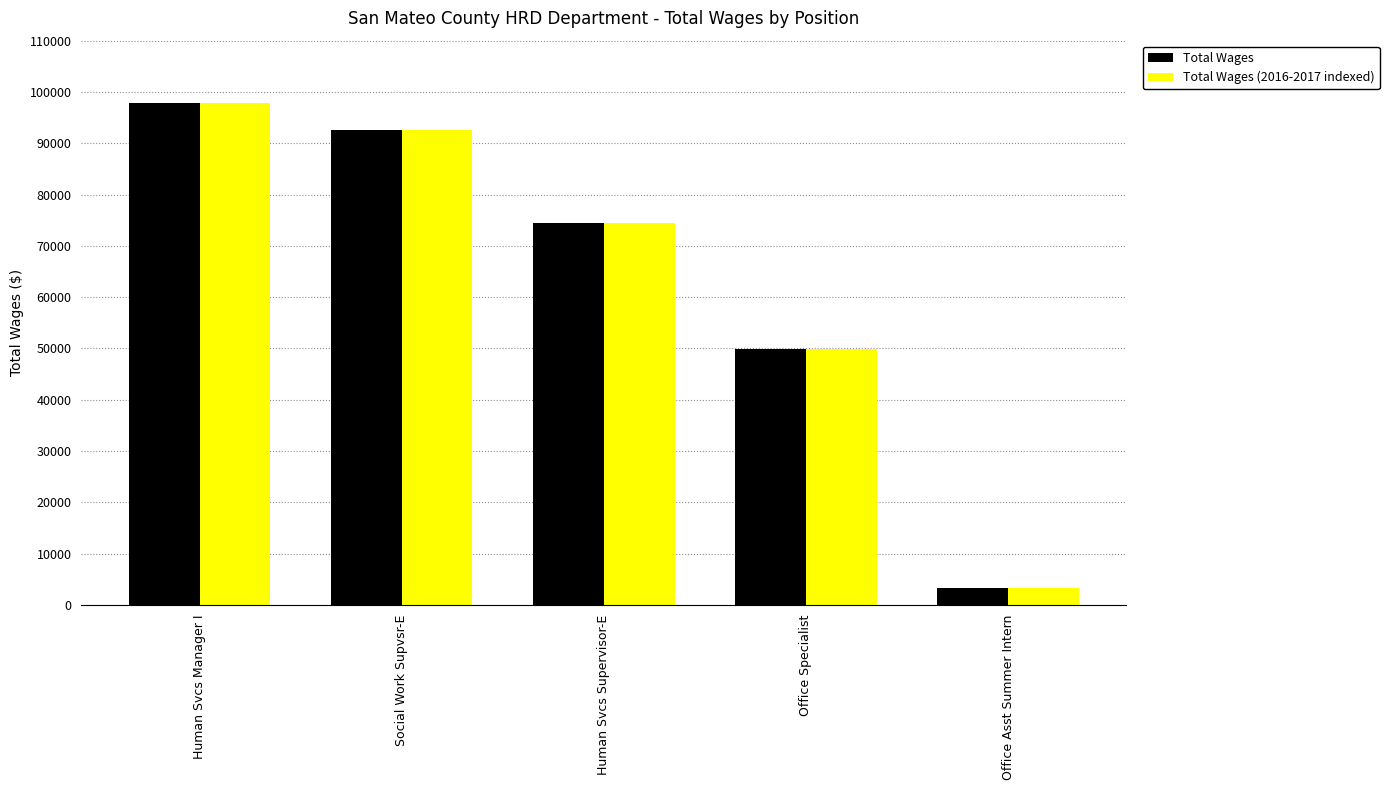

The value of Total Wages (2016-2017 indexed) at Social Work Supvsr-E is 92584. True or false?

True